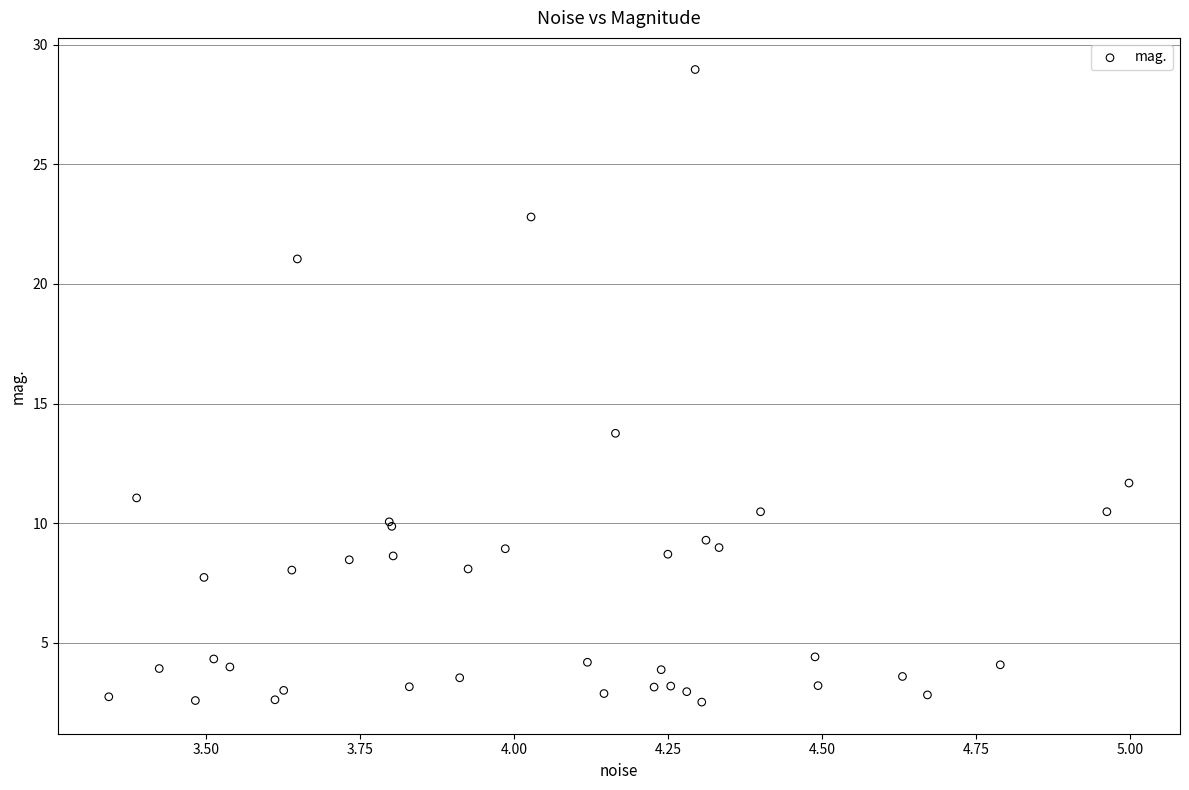

What Y value in the scatter plot is closest to 15?

13.8